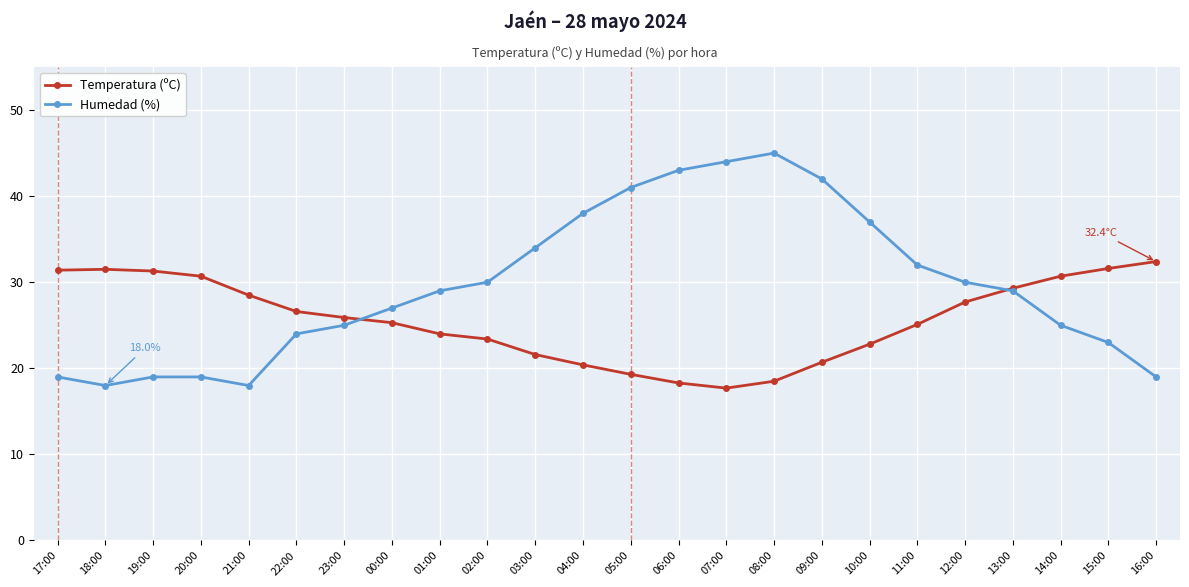

The value of Temperatura (ºC) at 13:00 is 5.9. True or false?

False